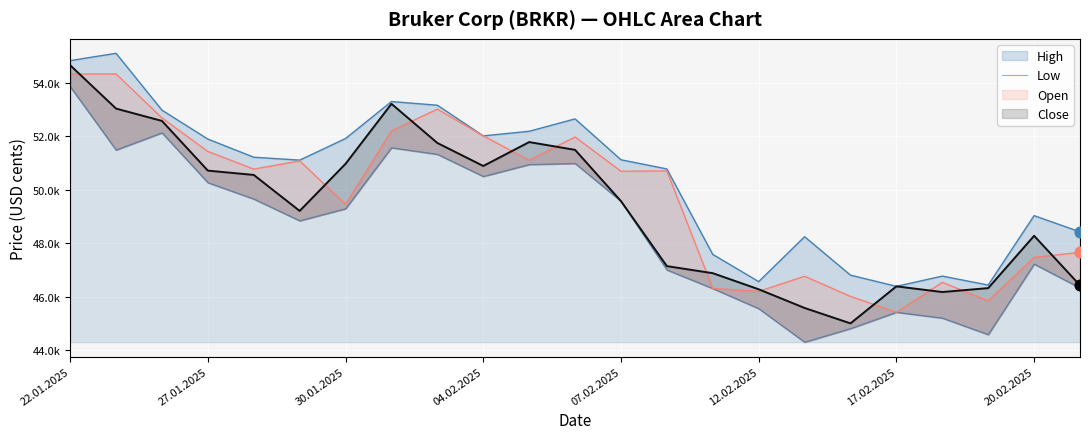

What is the change in value from 27.01.2025 to 21?

-4275